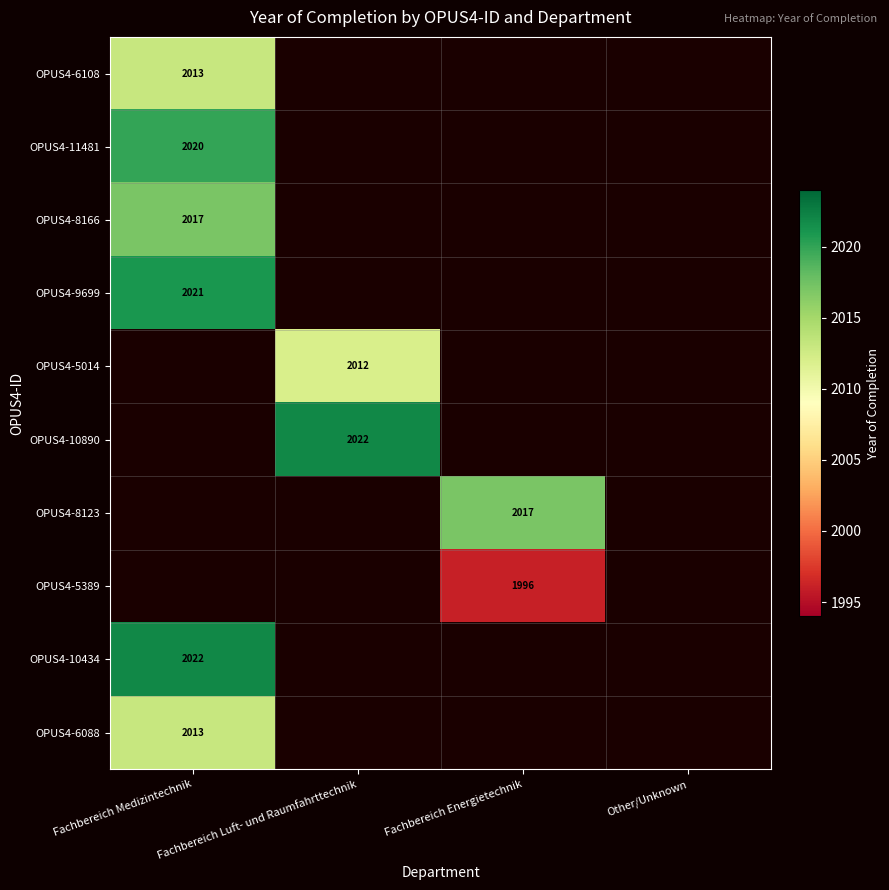

Is it true that OPUS4-5389 equals 3126 at Fachbereich Energietechnik?

False